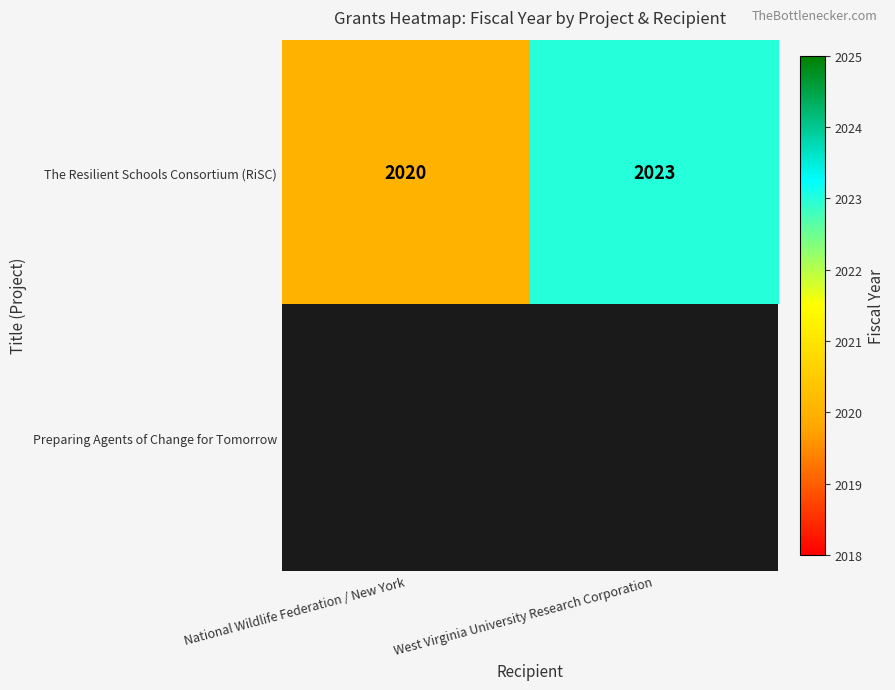

List the labels in order of The Resilient Schools Consortium (RiSC) value, largest first.

West Virginia University Research Corporation, National Wildlife Federation / New York